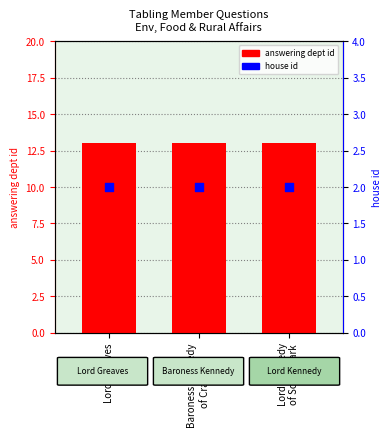

What are all the series names shown in the legend?

answering dept id, house id